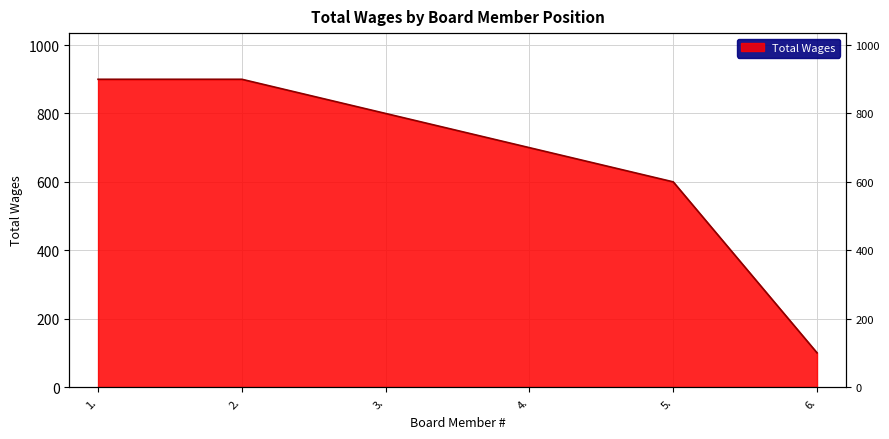

True or false: the data shows 800 at 3..

True